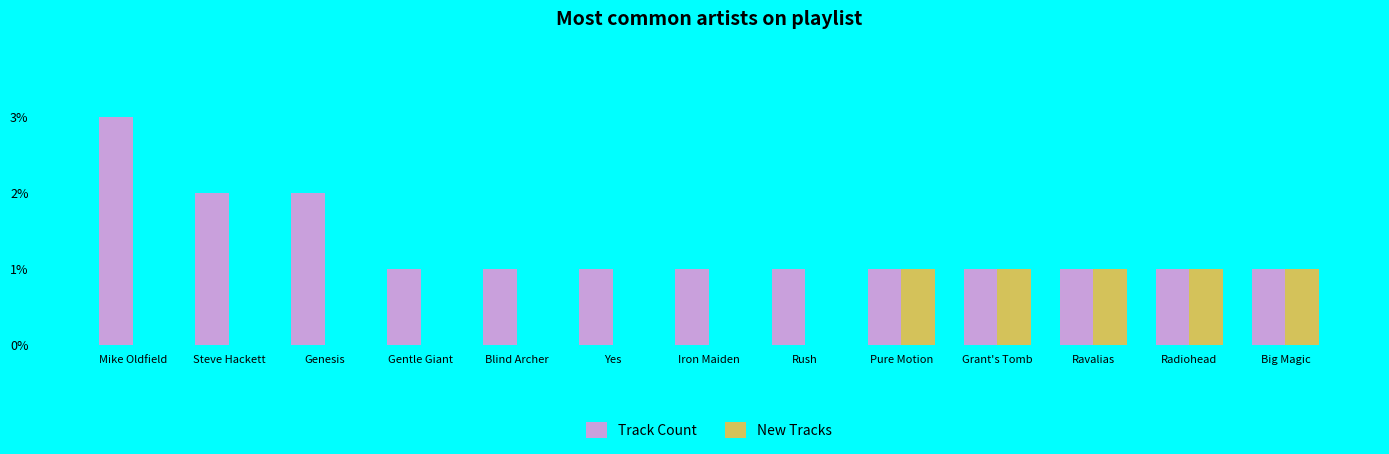

Reading right to left, extract all data points from this chart.

Track Count: Big Magic=1	Radiohead=1	Ravalias=1	Grant's Tomb=1	Pure Motion=1	Rush=1	Iron Maiden=1	Yes=1	Blind Archer=1	Gentle Giant=1	Genesis=2	Steve Hackett=2	Mike Oldfield=3
New Tracks: Big Magic=1	Radiohead=1	Ravalias=1	Grant's Tomb=1	Pure Motion=1	Rush=0	Iron Maiden=0	Yes=0	Blind Archer=0	Gentle Giant=0	Genesis=0	Steve Hackett=0	Mike Oldfield=0